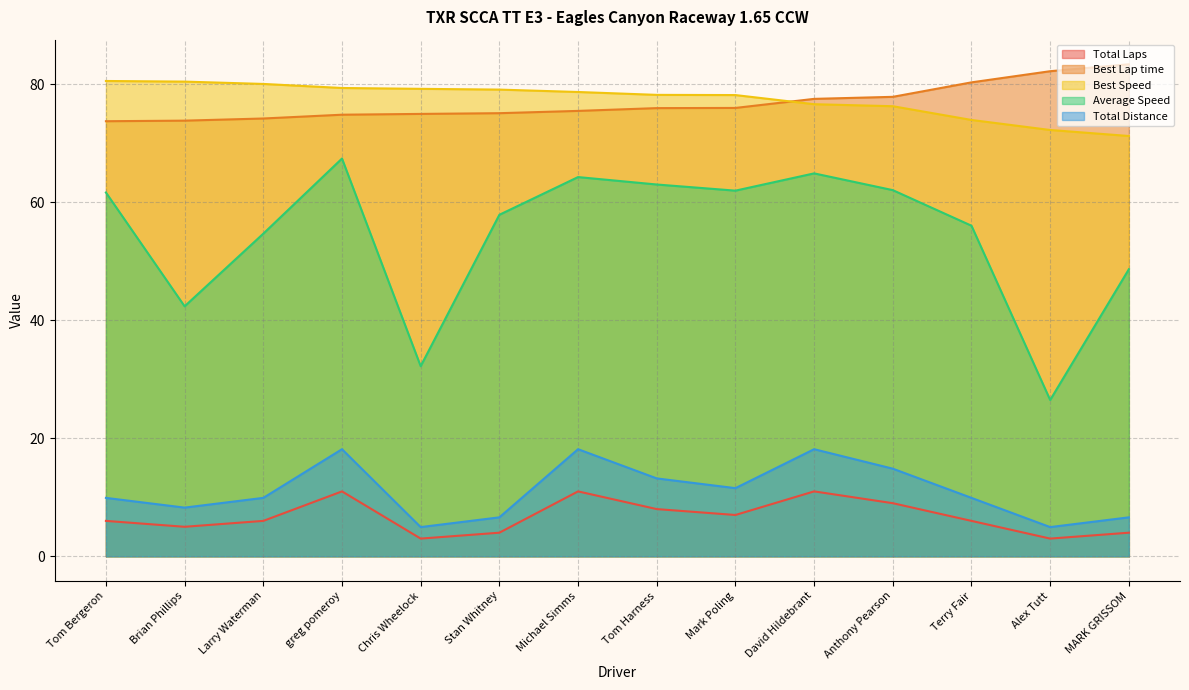

Reading left to right, list all the values displayed in this chart.

Total Laps: Tom Bergeron=6.0	Brian Phillips=5.0	Larry Waterman=6.0	greg pomeroy=11.0	Chris Wheelock=3.0	Stan Whitney=4.0	Michael Simms=11.0	Tom Harness=8.0	Mark Poling=7.0	David Hildebrant=11.0	Anthony Pearson=9.0	Terry Fair=6.0	Alex Tutt=3.0	MARK GRISSOM=4.0
Best Lap time: Tom Bergeron=73.7	Brian Phillips=73.8	Larry Waterman=74.2	greg pomeroy=74.8	Chris Wheelock=75.0	Stan Whitney=75.1	Michael Simms=75.5	Tom Harness=76.0	Mark Poling=76.0	David Hildebrant=77.5	Anthony Pearson=77.9	Terry Fair=80.3	Alex Tutt=82.2	MARK GRISSOM=83.4
Best Speed: Tom Bergeron=80.6	Brian Phillips=80.5	Larry Waterman=80.1	greg pomeroy=79.4	Chris Wheelock=79.2	Stan Whitney=79.1	Michael Simms=78.7	Tom Harness=78.2	Mark Poling=78.2	David Hildebrant=76.6	Anthony Pearson=76.3	Terry Fair=74.0	Alex Tutt=72.3	MARK GRISSOM=71.2
Average Speed: Tom Bergeron=61.7	Brian Phillips=42.4	Larry Waterman=54.7	greg pomeroy=67.4	Chris Wheelock=32.2	Stan Whitney=57.9	Michael Simms=64.3	Tom Harness=63.0	Mark Poling=62.0	David Hildebrant=64.9	Anthony Pearson=62.1	Terry Fair=56.0	Alex Tutt=26.5	MARK GRISSOM=48.6
Total Distance: Tom Bergeron=9.9	Brian Phillips=8.2	Larry Waterman=9.9	greg pomeroy=18.1	Chris Wheelock=5.0	Stan Whitney=6.6	Michael Simms=18.1	Tom Harness=13.2	Mark Poling=11.6	David Hildebrant=18.1	Anthony Pearson=14.8	Terry Fair=9.9	Alex Tutt=5.0	MARK GRISSOM=6.6